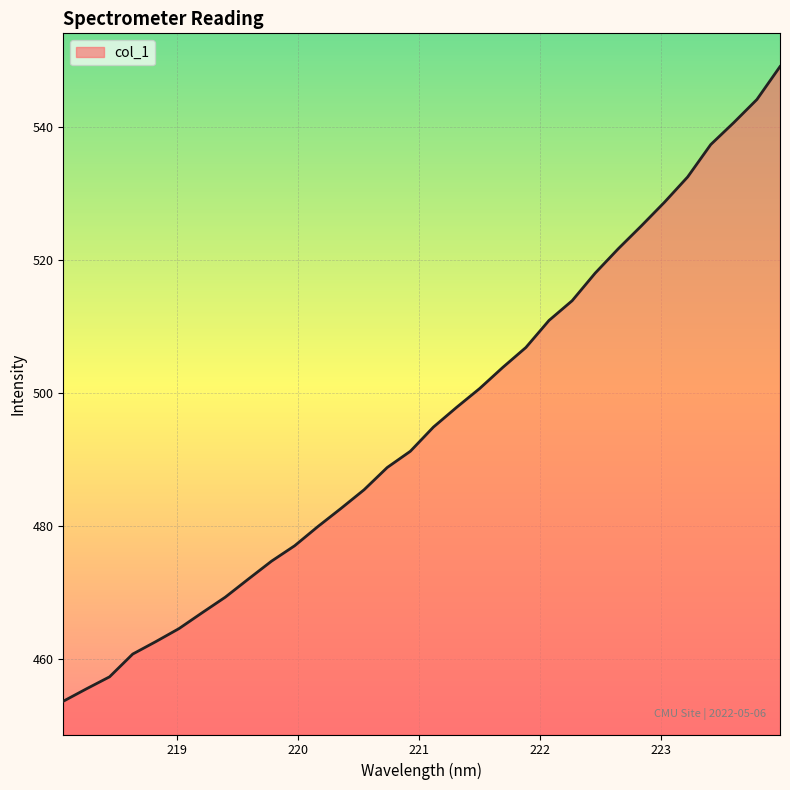

What is the difference between the maximum and minimum values?

95.4